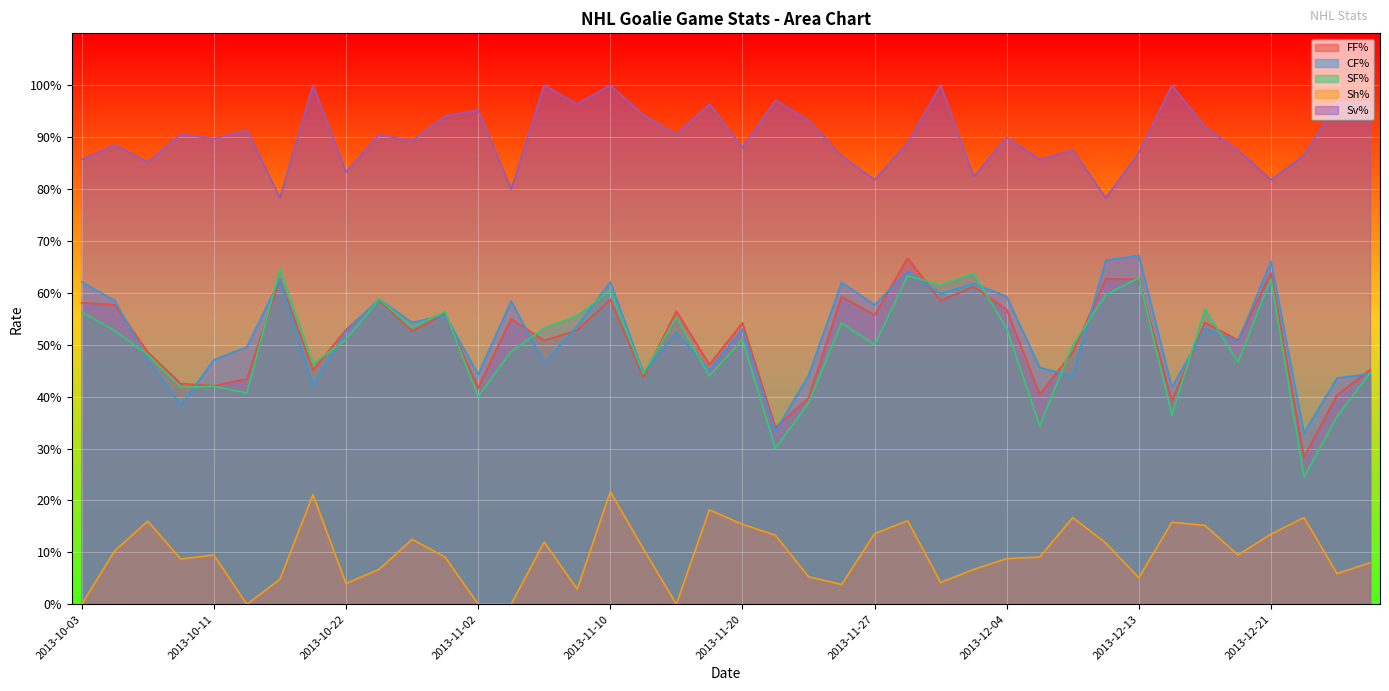

Which series has the largest range (max minus min)?

SF%